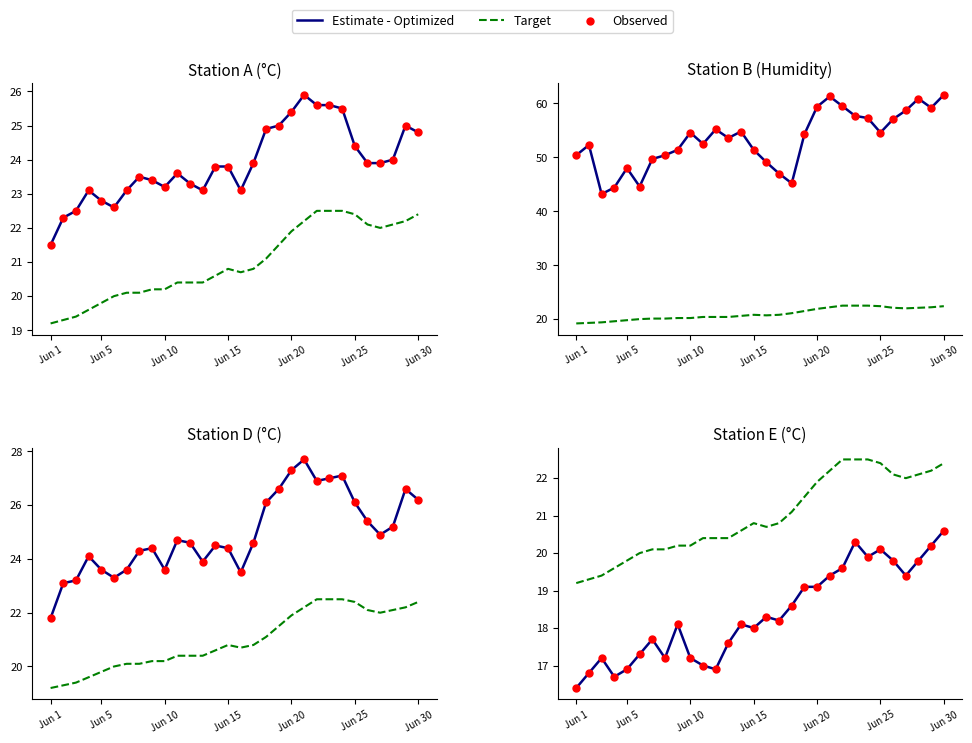

What is the total value across all series at Jun 10?

54.6